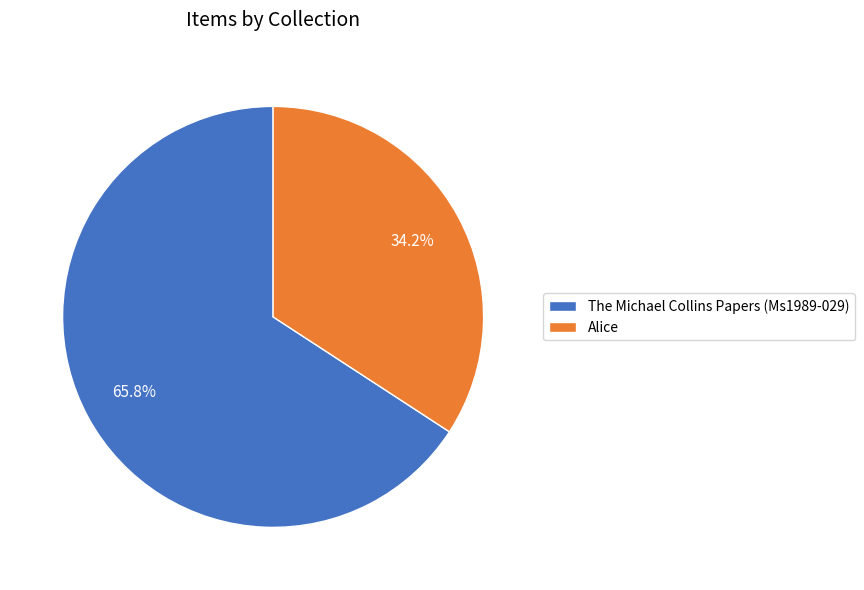

To the nearest percent, what portion does The Michael Collins Papers (Ms1989-029) represent?

66%